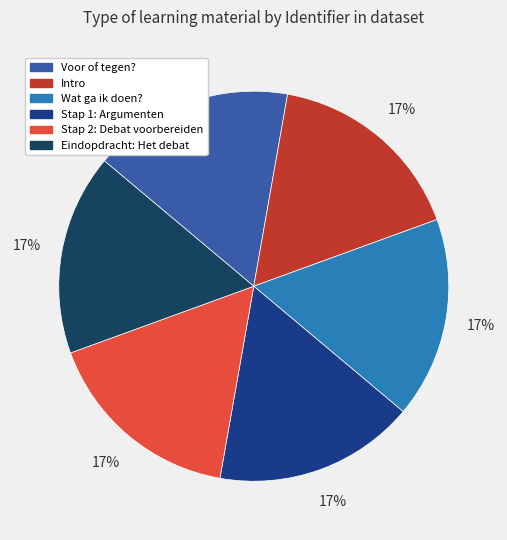

Do Stap 2: Debat voorbereiden and Intro together represent more than half of the pie?

No